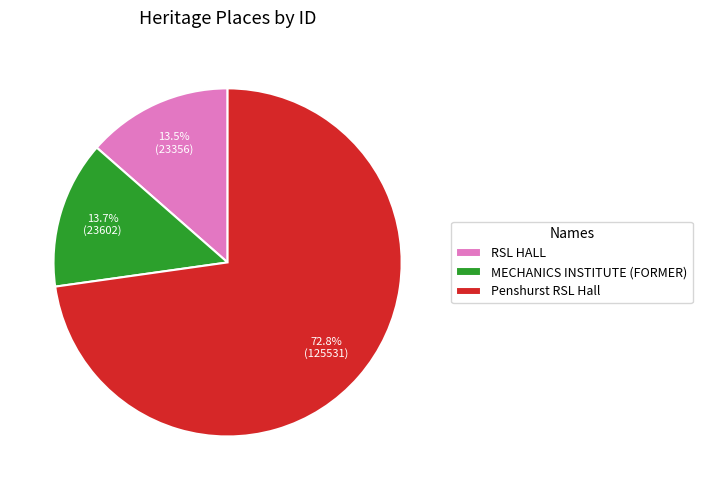

Is there a majority slice in this chart?

Yes